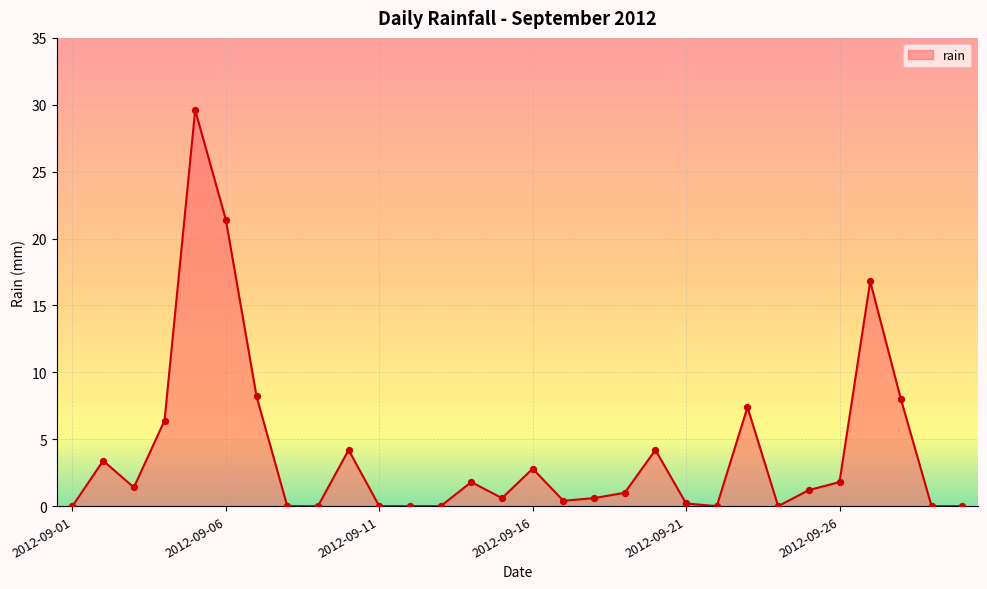

What is the greatest value displayed?

29.6